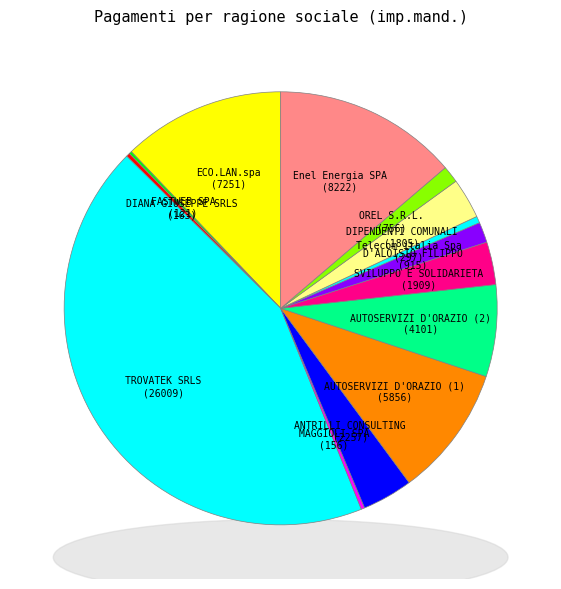

Combined, what portion of the pie is DIPENDENTI COMUNALI and AUTOSERVIZI D'ORAZIO (2)?

9.9%